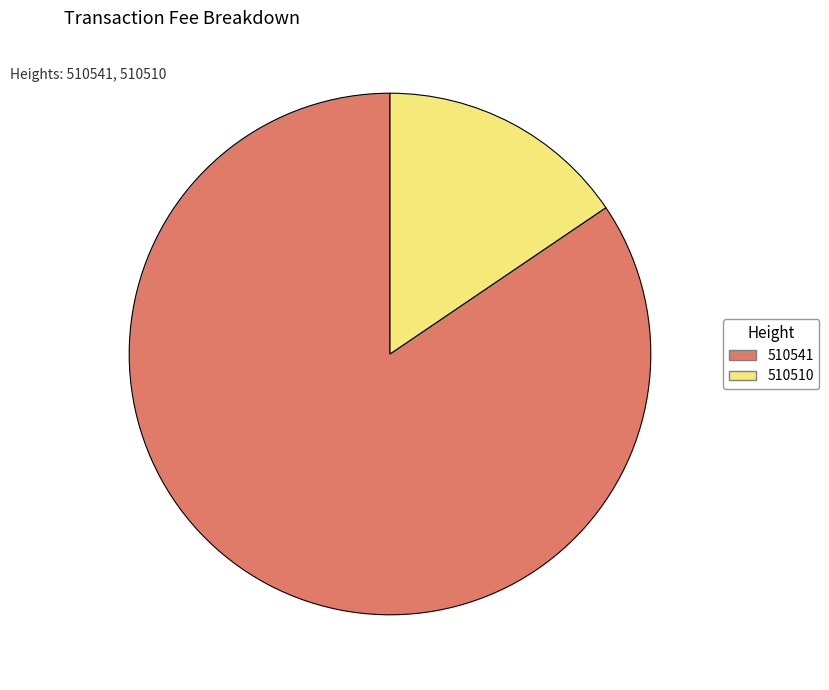

Combined, do 510510 and 510541 account for over 50%?

Yes